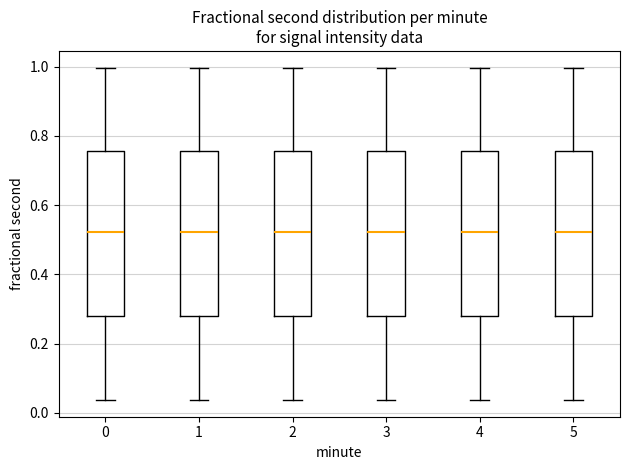

Reading left to right, transcribe this box plot: for each box, give where its median line is, the range the box spans, and where its two whiskers end, as read against the y-axis. The values are not printed on the chart, so give them approximately, as read against the axis.

0: median 0.52, box 0.28 to 0.76, whiskers 0.04 to 1.00
1: median 0.52, box 0.28 to 0.76, whiskers 0.04 to 1.00
2: median 0.52, box 0.28 to 0.76, whiskers 0.04 to 1.00
3: median 0.52, box 0.28 to 0.76, whiskers 0.04 to 1.00
4: median 0.52, box 0.28 to 0.76, whiskers 0.04 to 1.00
5: median 0.52, box 0.28 to 0.76, whiskers 0.04 to 1.00